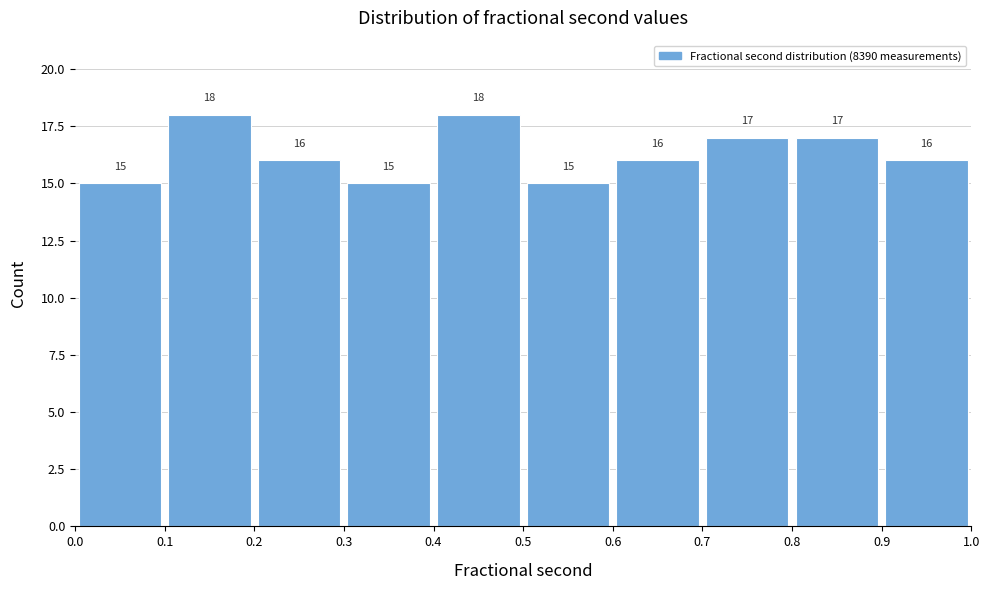

Reading left to right, transcribe this chart: for each bar, give the range it covers on the x-axis and its height.

0.0 to 0.1: 15
0.1 to 0.2: 18
0.2 to 0.3: 16
0.3 to 0.4: 15
0.4 to 0.5: 18
0.5 to 0.6: 15
0.6 to 0.7: 16
0.7 to 0.8: 17
0.8 to 0.9: 17
0.9 to 1.0: 16